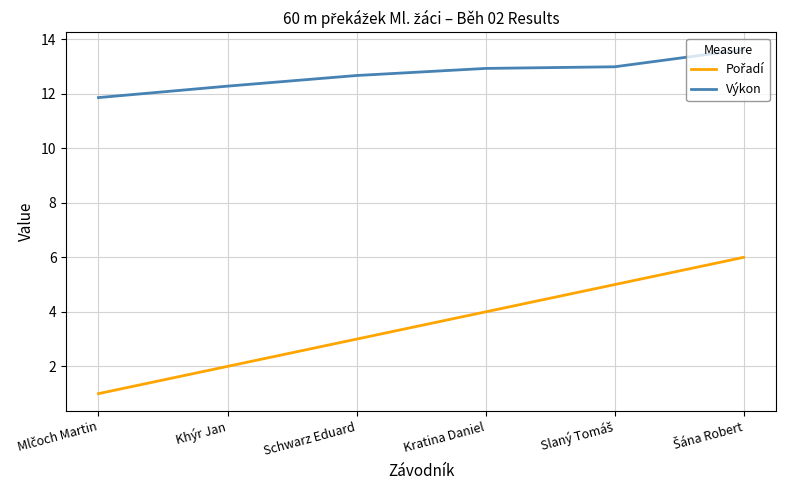

Is this an area chart (filled region under the line)?

No